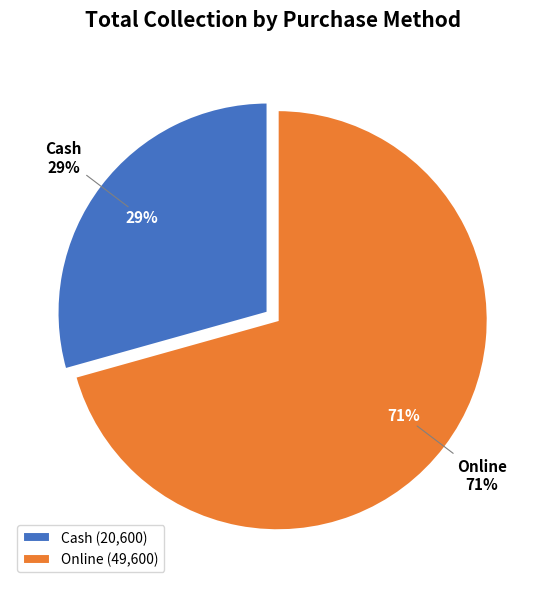

What is the largest slice in the pie chart?

Online